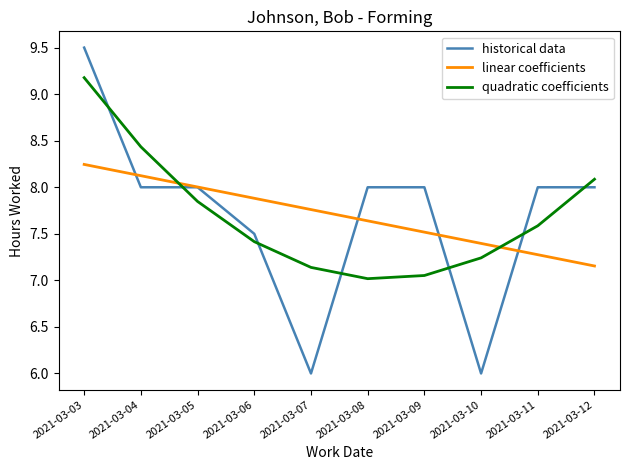

At 2021-03-03, list the series in order from largest to smallest.

historical data, quadratic coefficients, linear coefficients